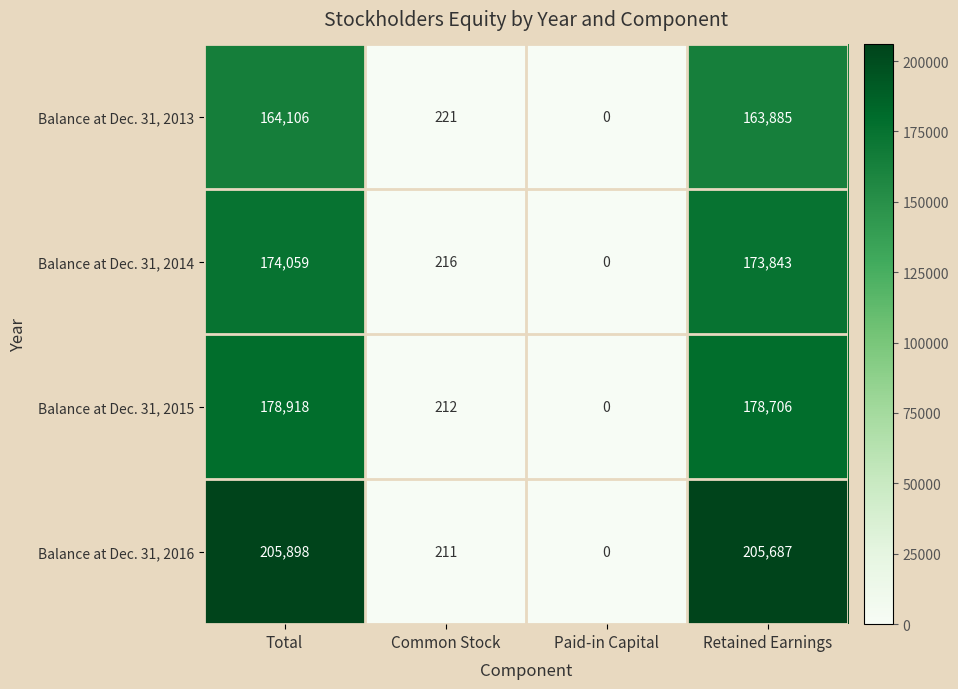

Rank the series by their maximum value, from highest to lowest.

Balance at Dec. 31, 2016, Balance at Dec. 31, 2015, Balance at Dec. 31, 2014, Balance at Dec. 31, 2013